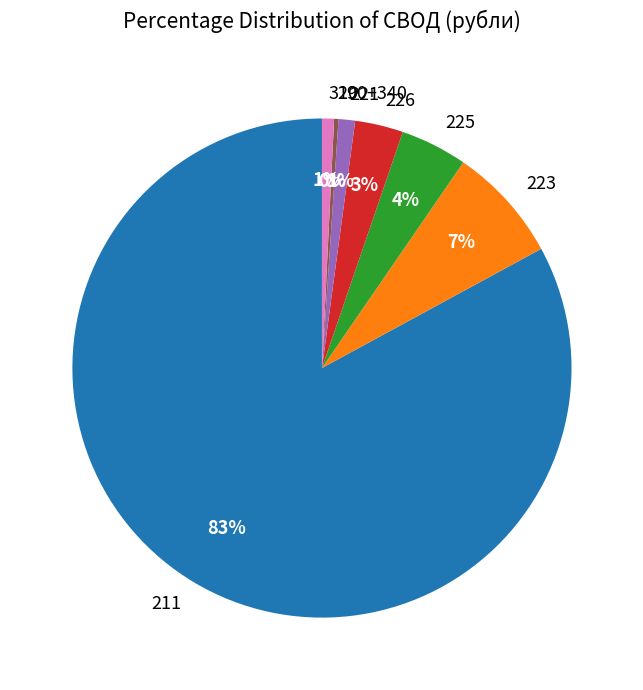

Does any single category account for the majority?

Yes